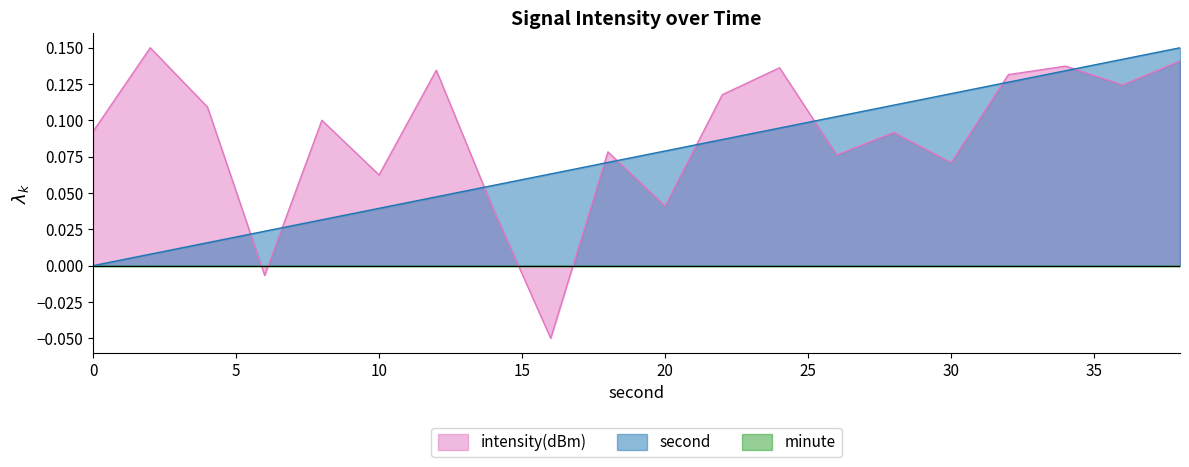

List the series in order of their overall mean, lowest first.

second, intensity(dBm)